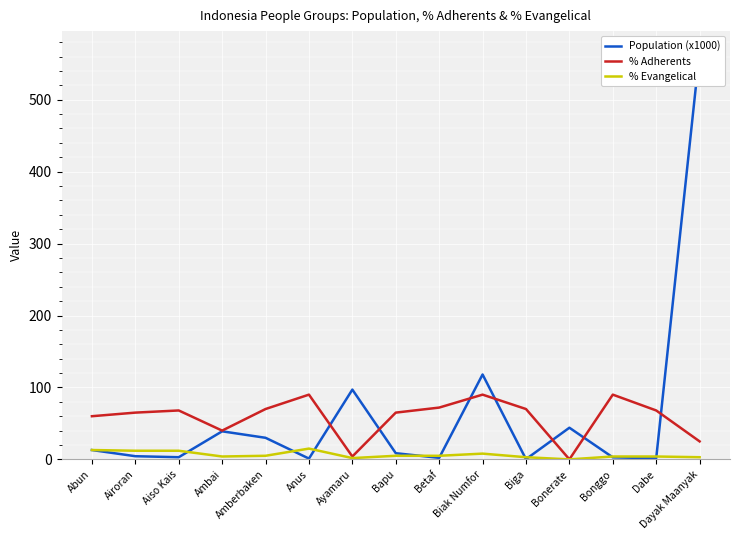

What are all the series names shown in the legend?

Population (x1000), % Adherents, % Evangelical